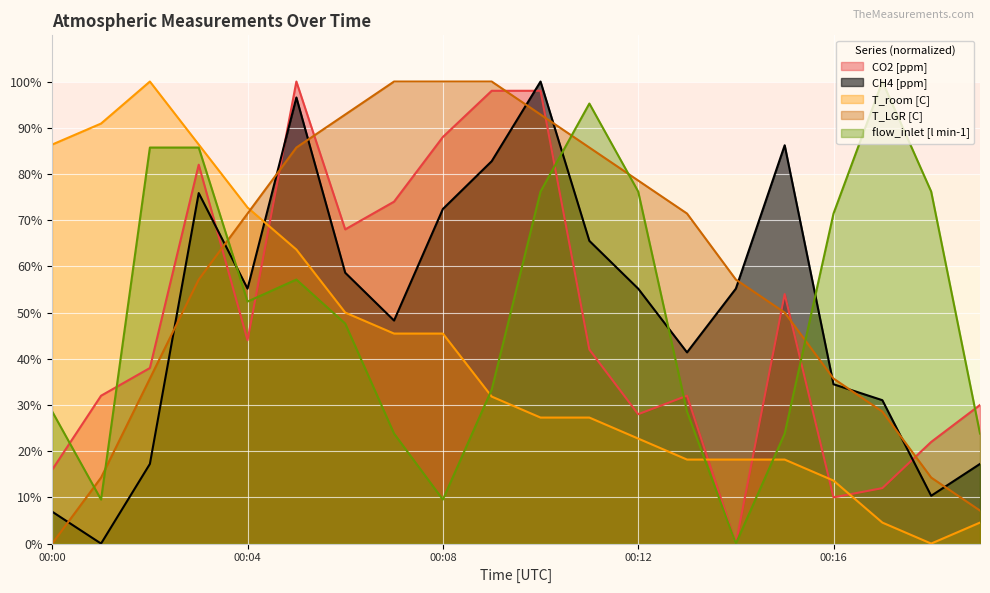

Where does the T_LGR [C] series first go above 71?

00:04